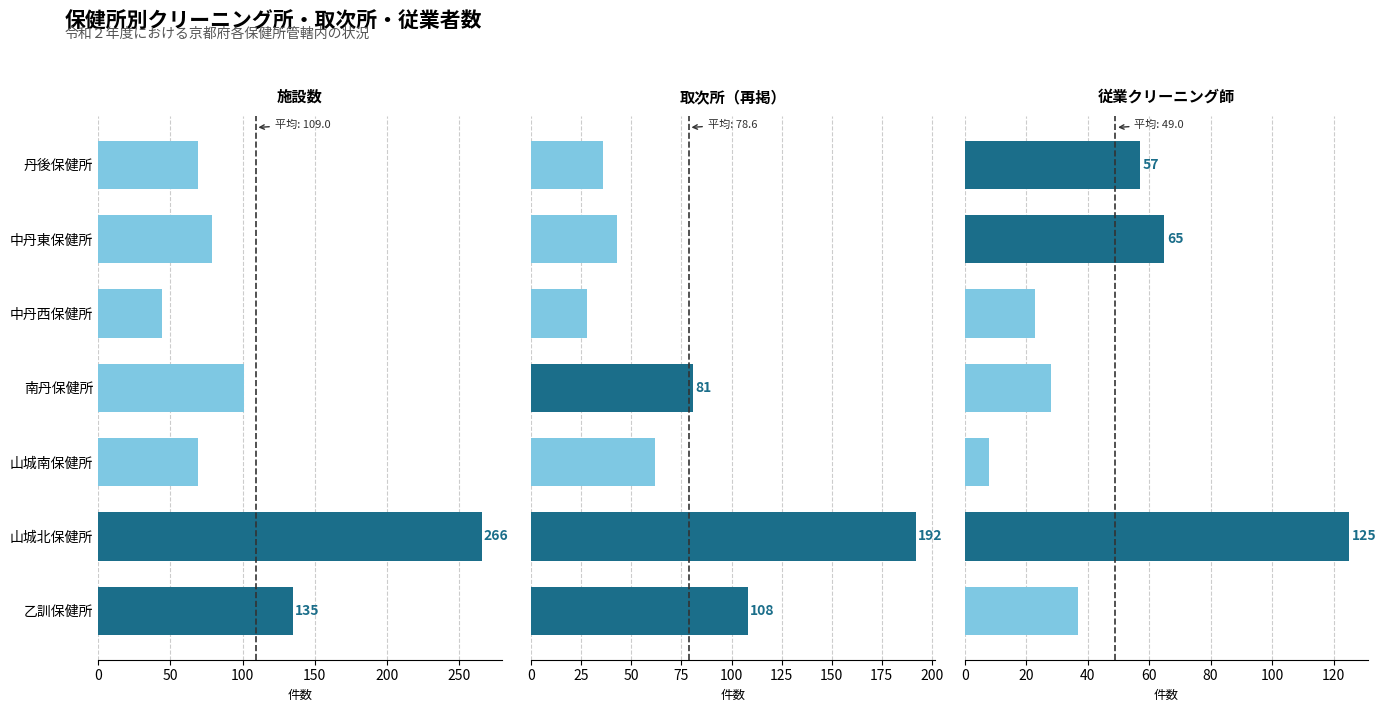

What is the total value across all series at 山城北保健所?

583